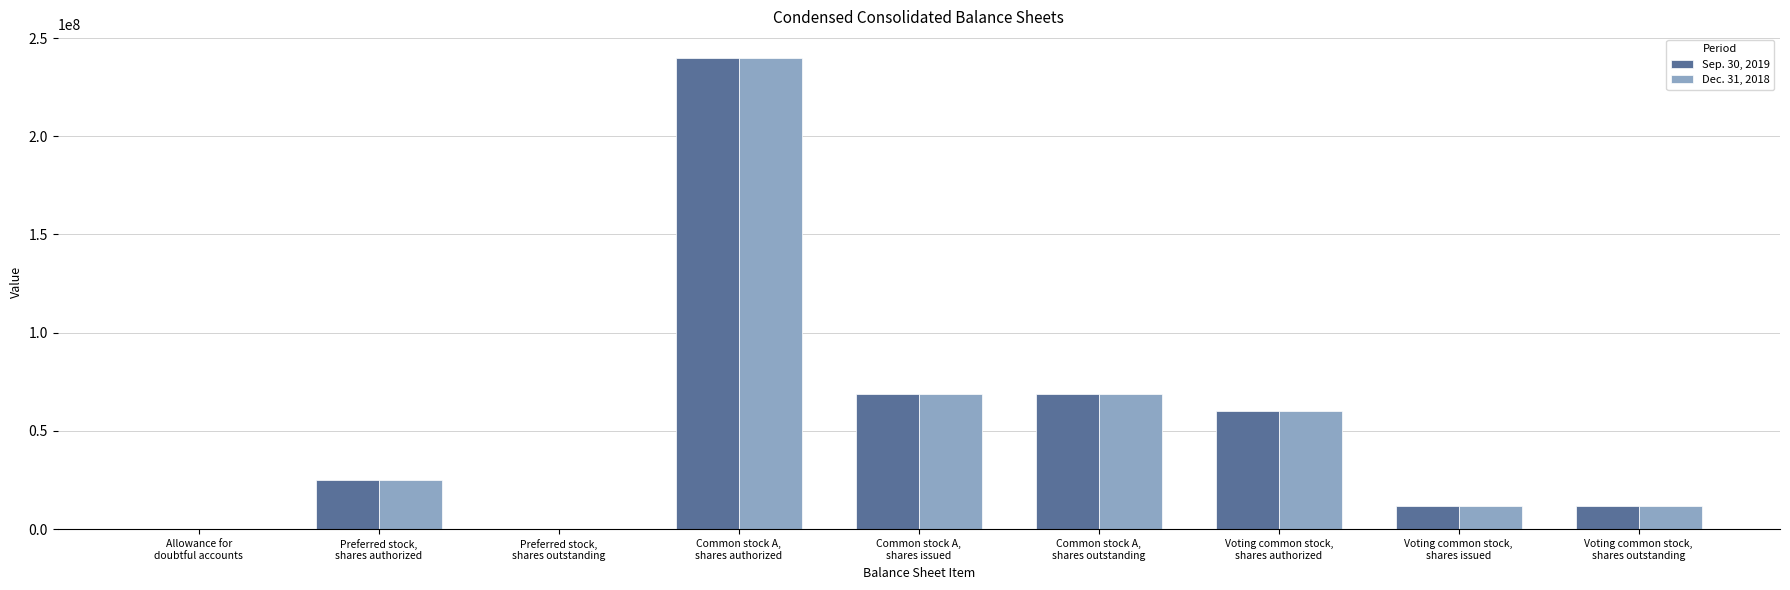

What is the greatest value displayed?

240000000